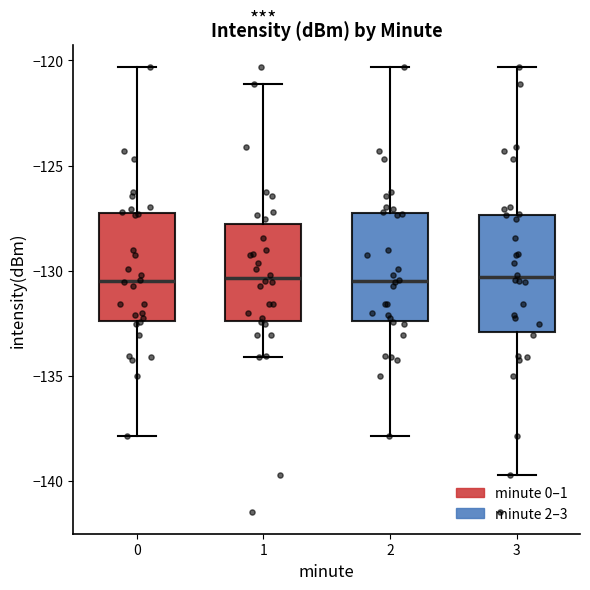

Reading left to right, transcribe this box plot: for each box, give where its median line is, the range the box spans, and where its two whiskers end, as read against the y-axis. The values are not printed on the chart, so give them approximately, as read against the axis.

0: median -130.5, box -132.5 to -127.0, whiskers -138.0 to -120.5
1: median -130.5, box -132.5 to -128.0, whiskers -134.0 to -121.0
2: median -130.5, box -132.5 to -127.0, whiskers -138.0 to -120.5
3: median -130.5, box -133.0 to -127.5, whiskers -139.5 to -120.5